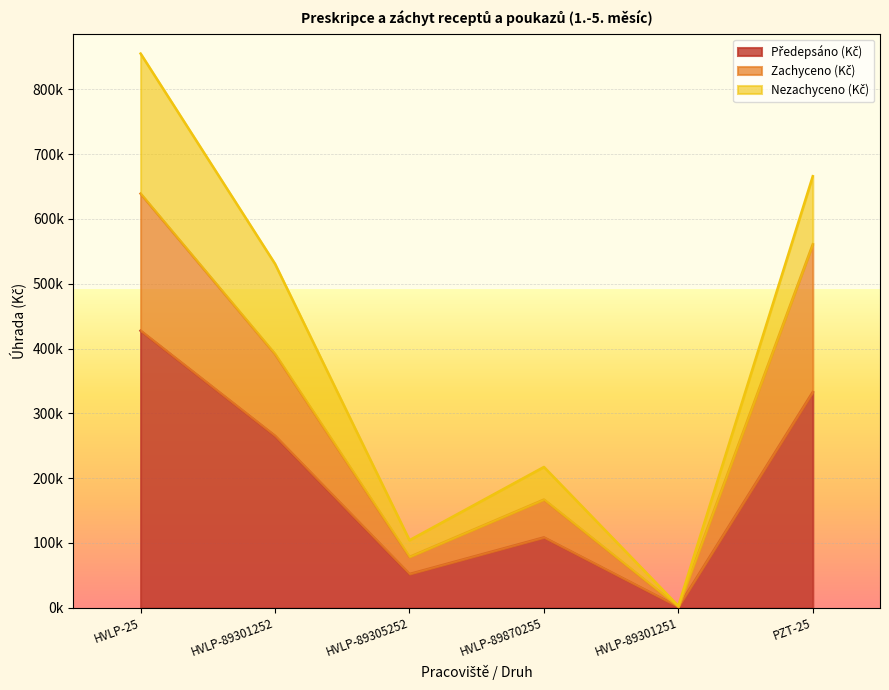

What is the sum of all Předepsáno (Kč) values?

1187838.0